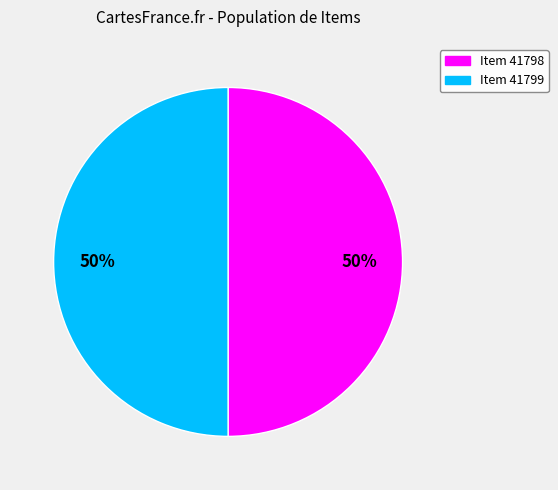

True or false: Item 41799 accounts for 50% of the total.

True